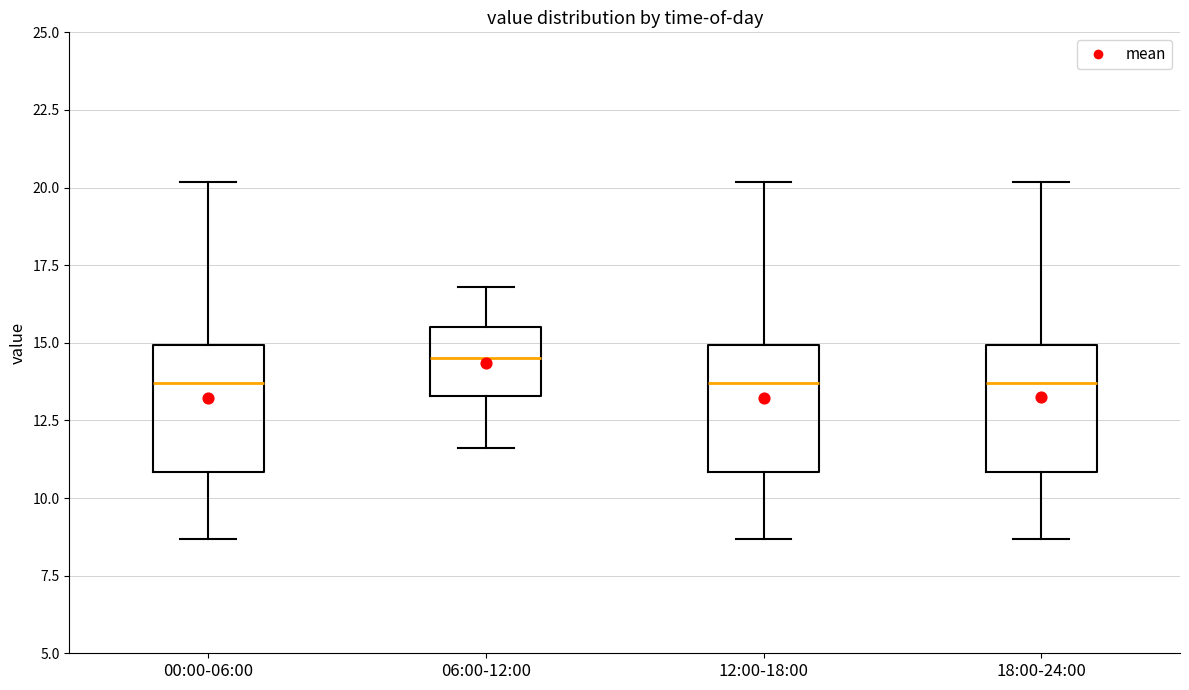

Reading left to right, read every box against the y-axis: the position of its median line, the range the box covers, and the ends of its whiskers. The values are not printed on the chart, so give them approximately, as read against the axis.

00:00-06:00: median 13.5, box 11.0 to 15.0, whiskers 8.5 to 20.0
06:00-12:00: median 14.5, box 13.5 to 15.5, whiskers 11.5 to 17.0
12:00-18:00: median 13.5, box 11.0 to 15.0, whiskers 8.5 to 20.0
18:00-24:00: median 13.5, box 11.0 to 15.0, whiskers 8.5 to 20.0